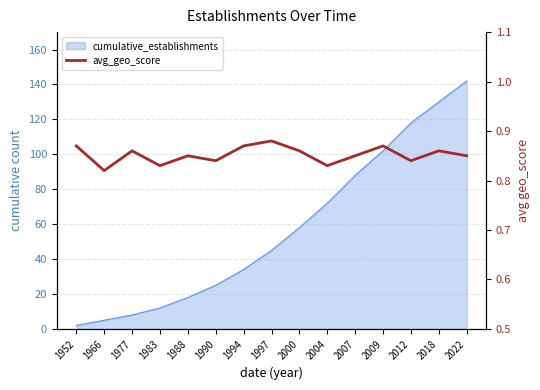

True or false: the data shows 0.2 at 1977.

False